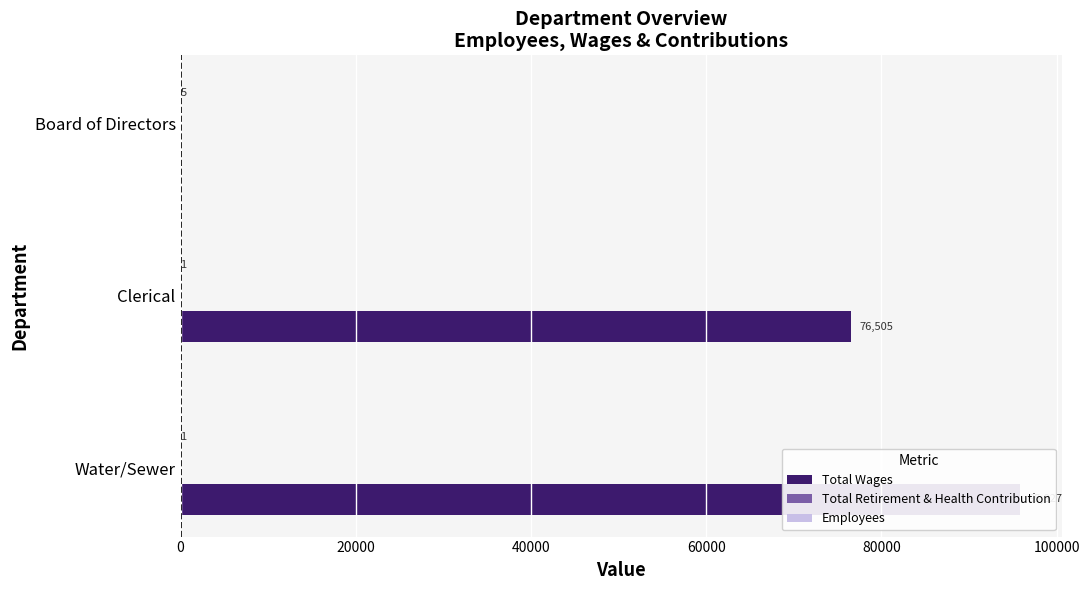

What value does the Employees series have at 0?

1.0